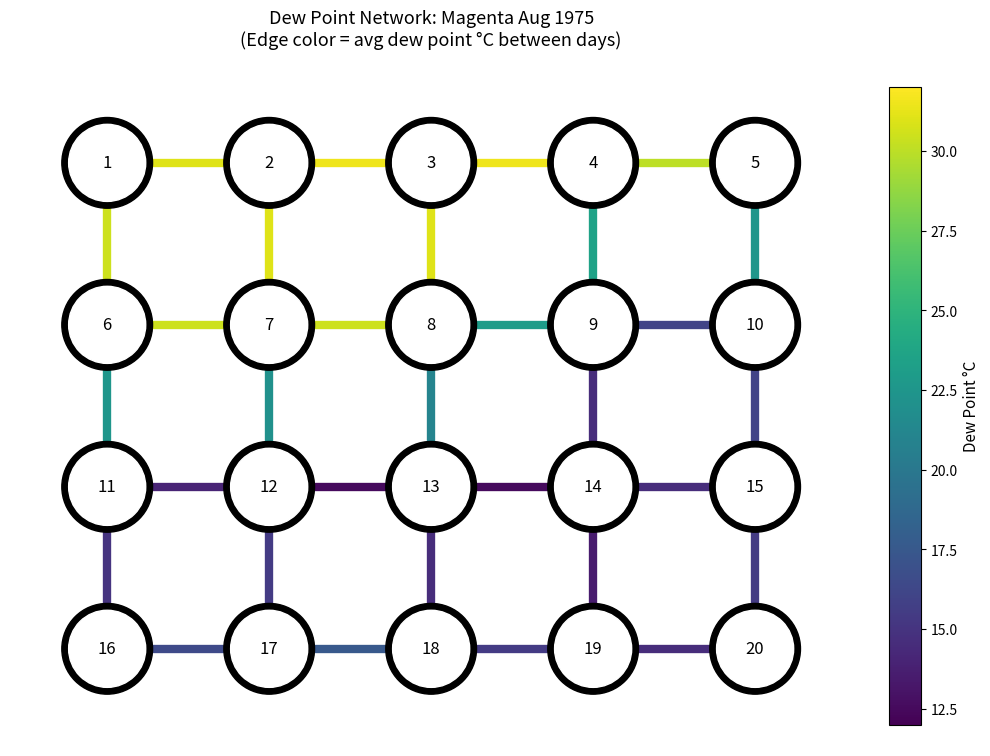

Is it true that v_edge_6_11 equals 1 at 0?

False